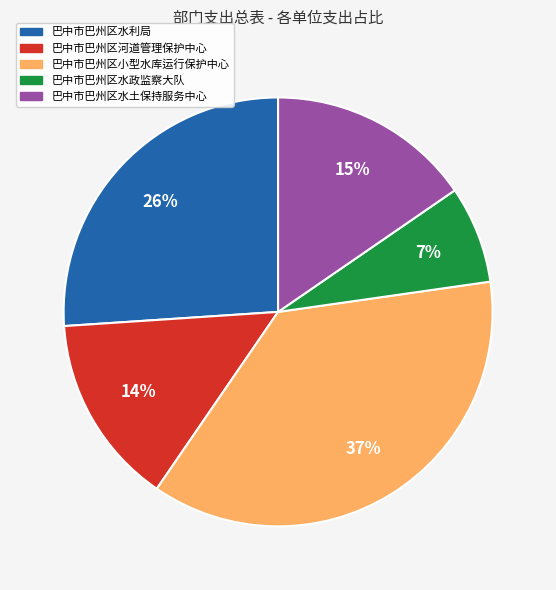

To the nearest percent, what is the average slice percentage?

20%